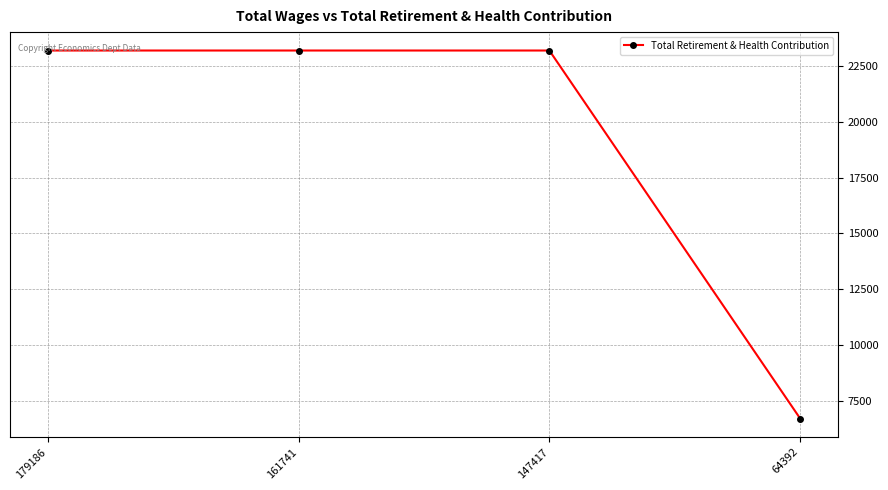

Reading right to left, list all the values displayed in this chart.

64392=6691	147417=23201	161741=23201	179186=23201